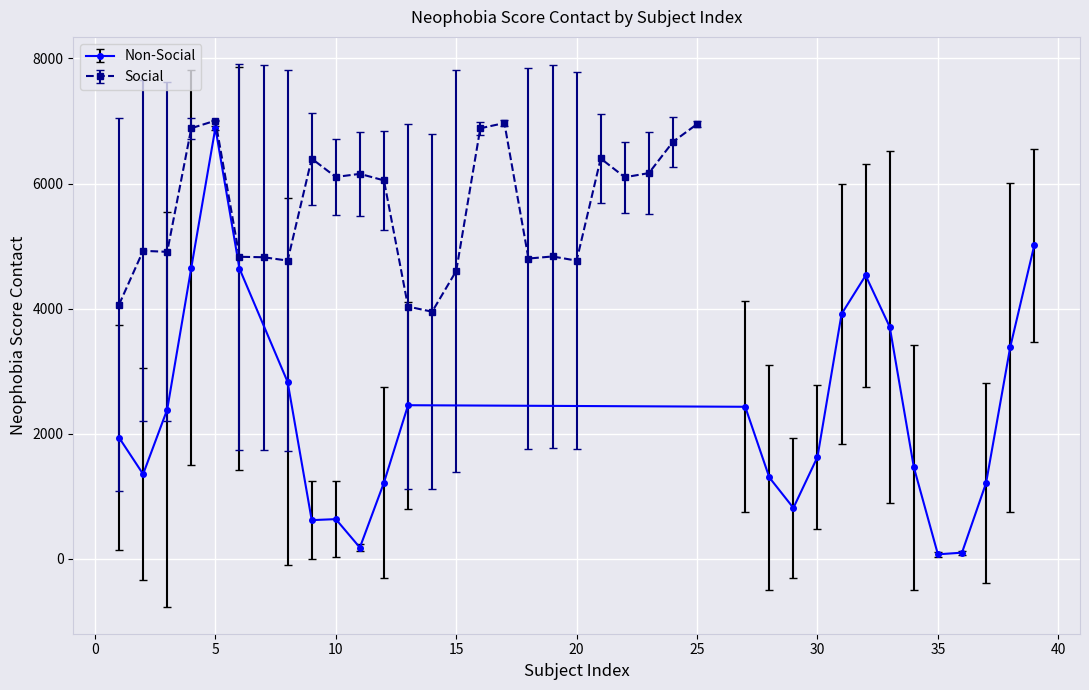

List the series in order of their peak value, highest first.

Social, Non-Social